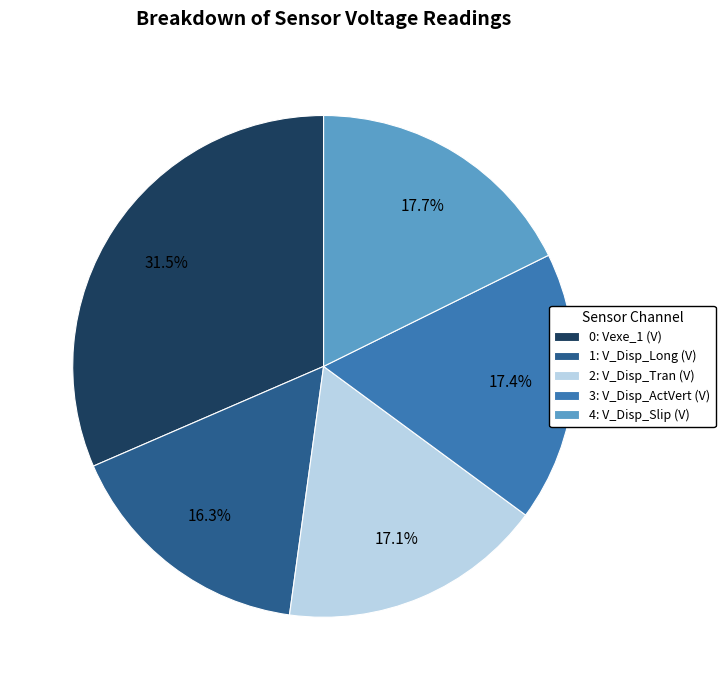

How many slices are in this pie chart?

5